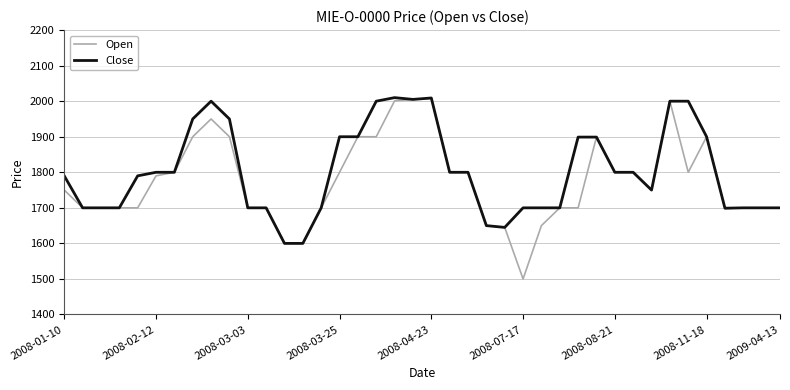

What is the lowest value of the Open series?

1500